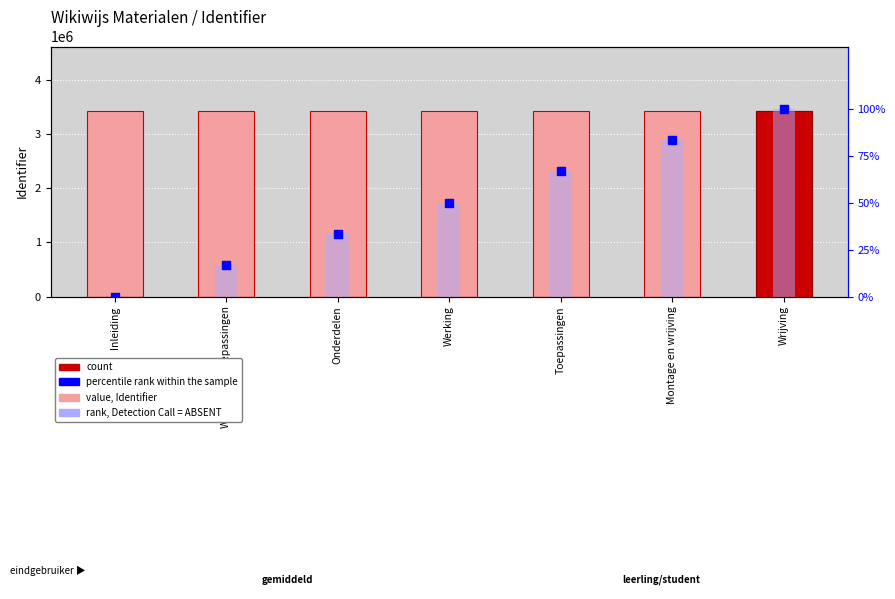

At how many categories does at least one series exceed 2365039?

7